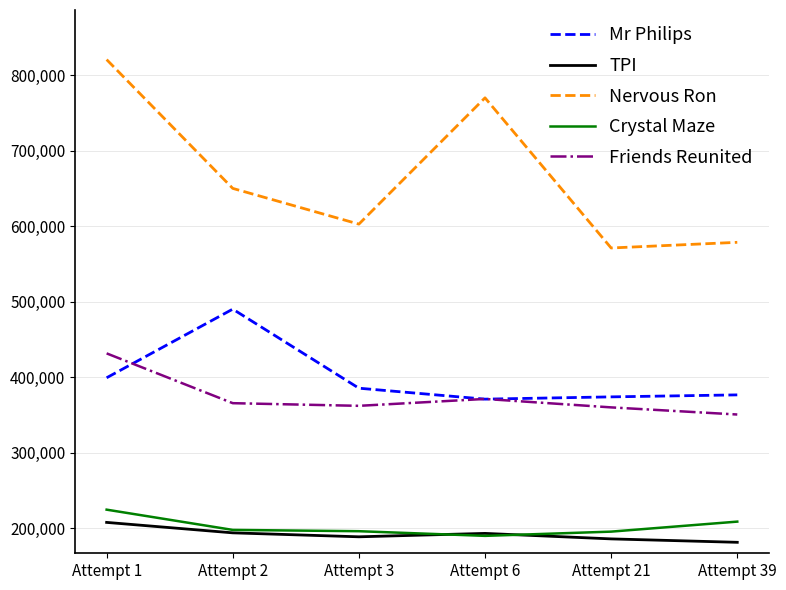

How many categories are shown in the chart?

6